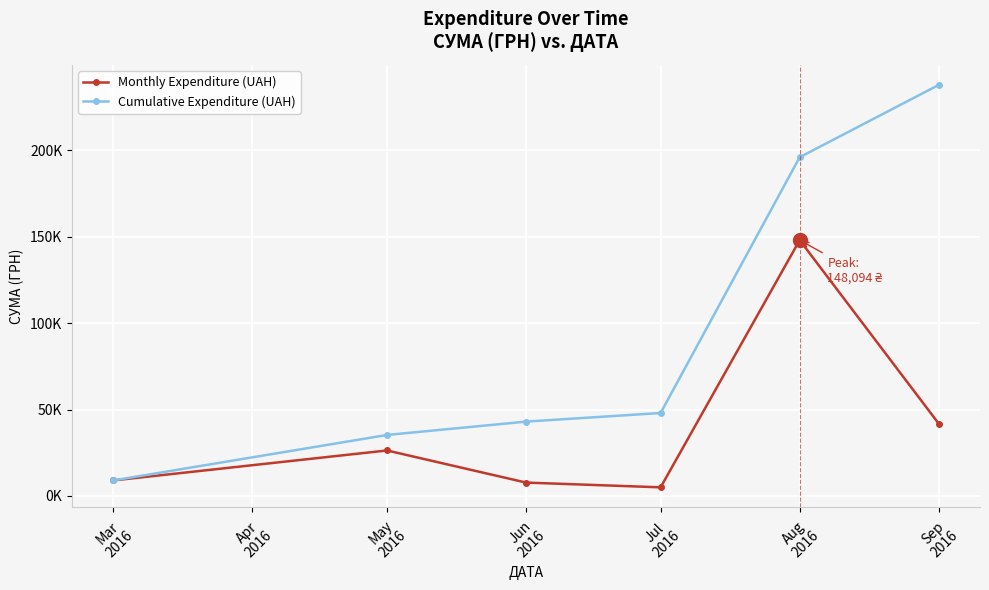

What is the smallest value displayed?

4982.0